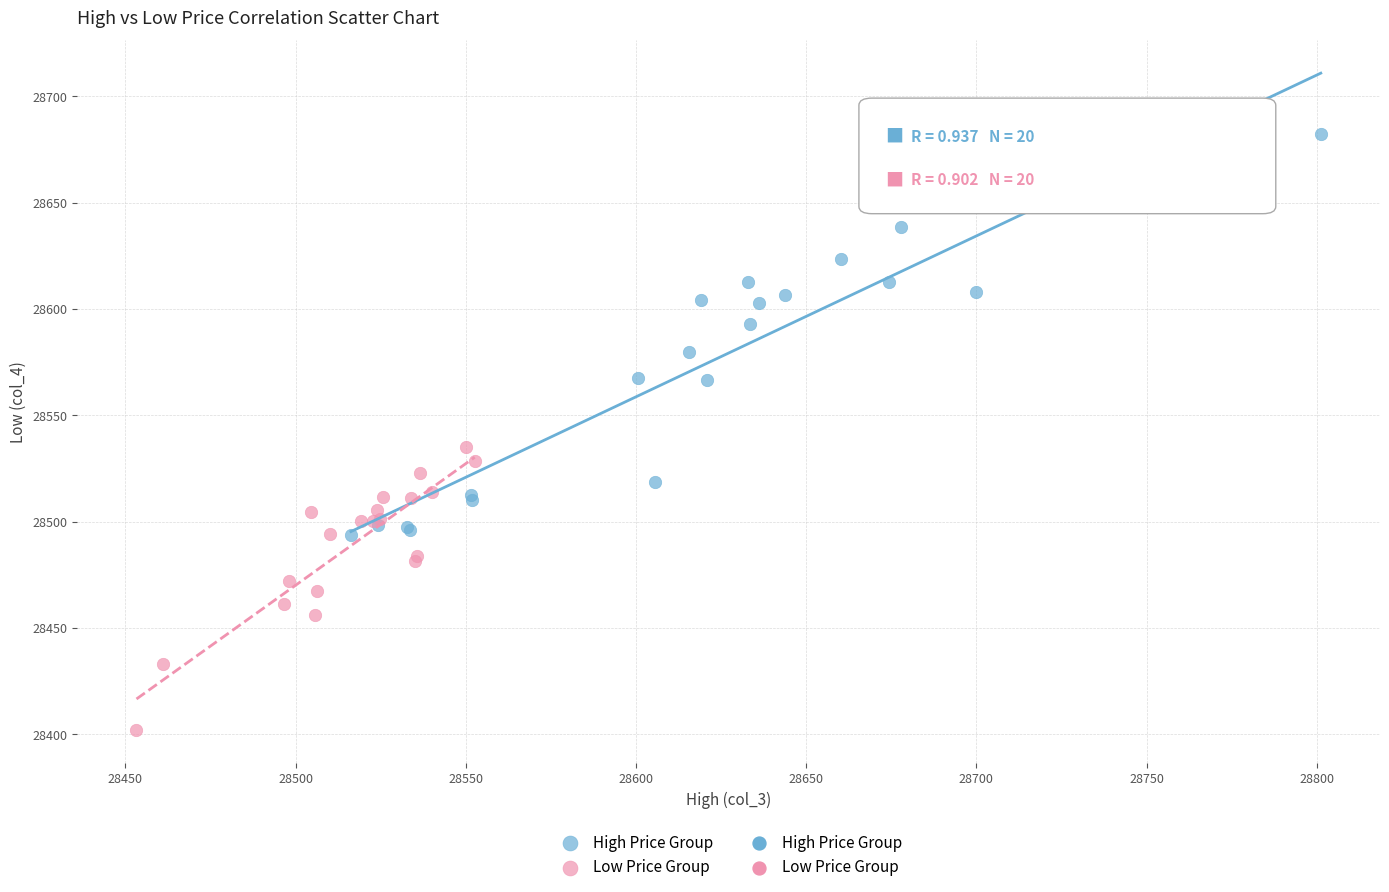

Which series reaches the minimum Y coordinate?

Low Price Group